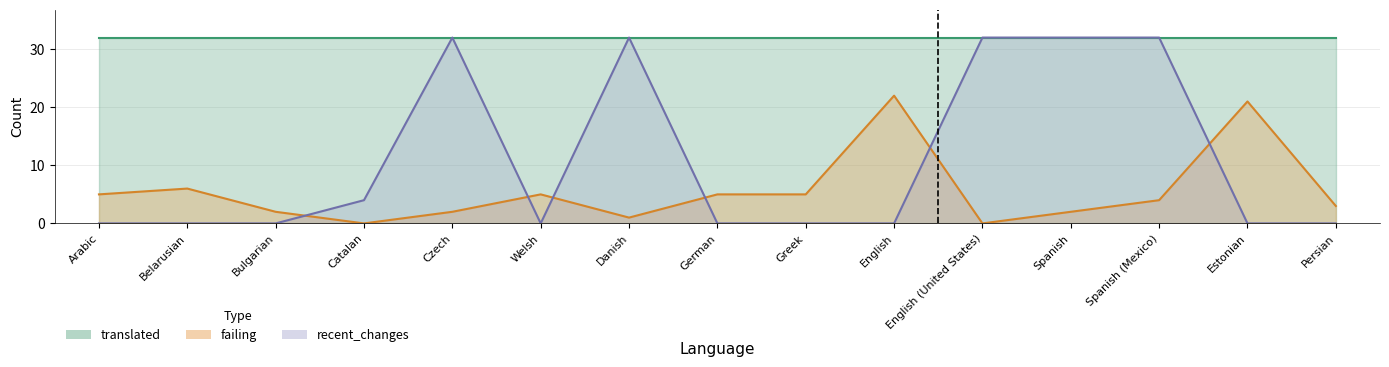

What is the average value of the recent_changes series?

11